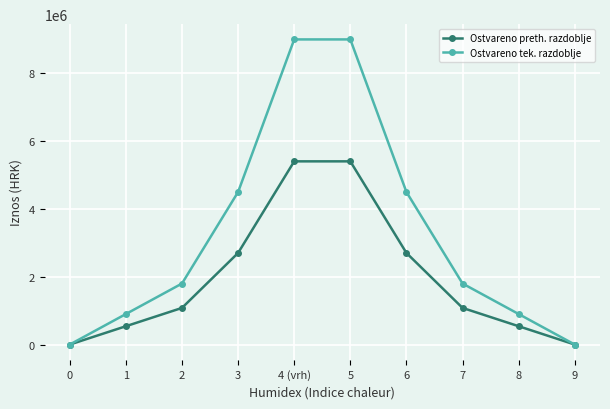

What is the value of the Ostvareno preth. razdoblje point at the 9th from the left?

540052.8